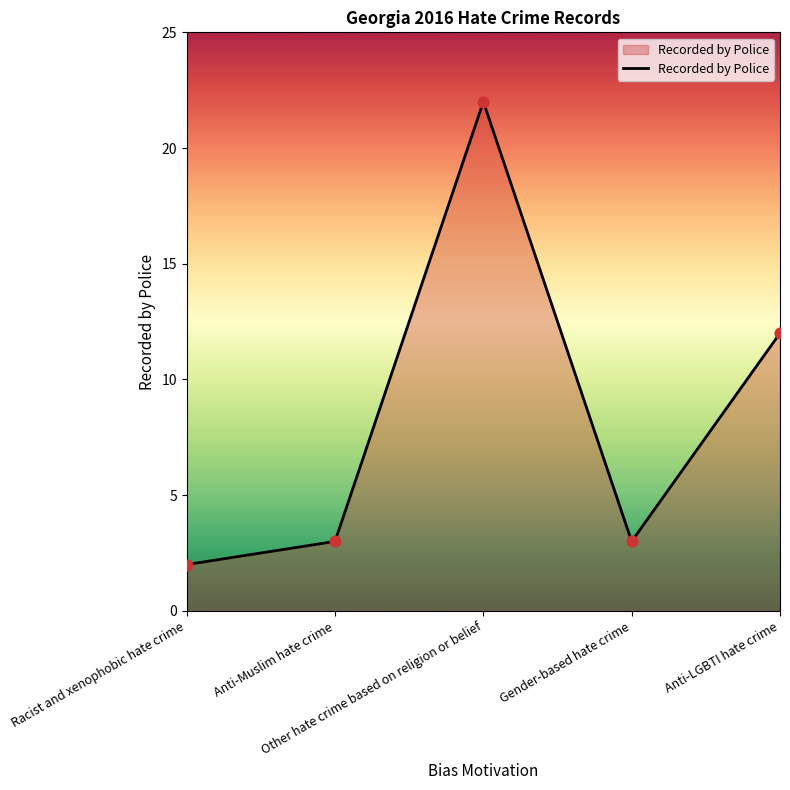

What is the change in value from Racist and xenophobic hate crime to Gender-based hate crime?

+1